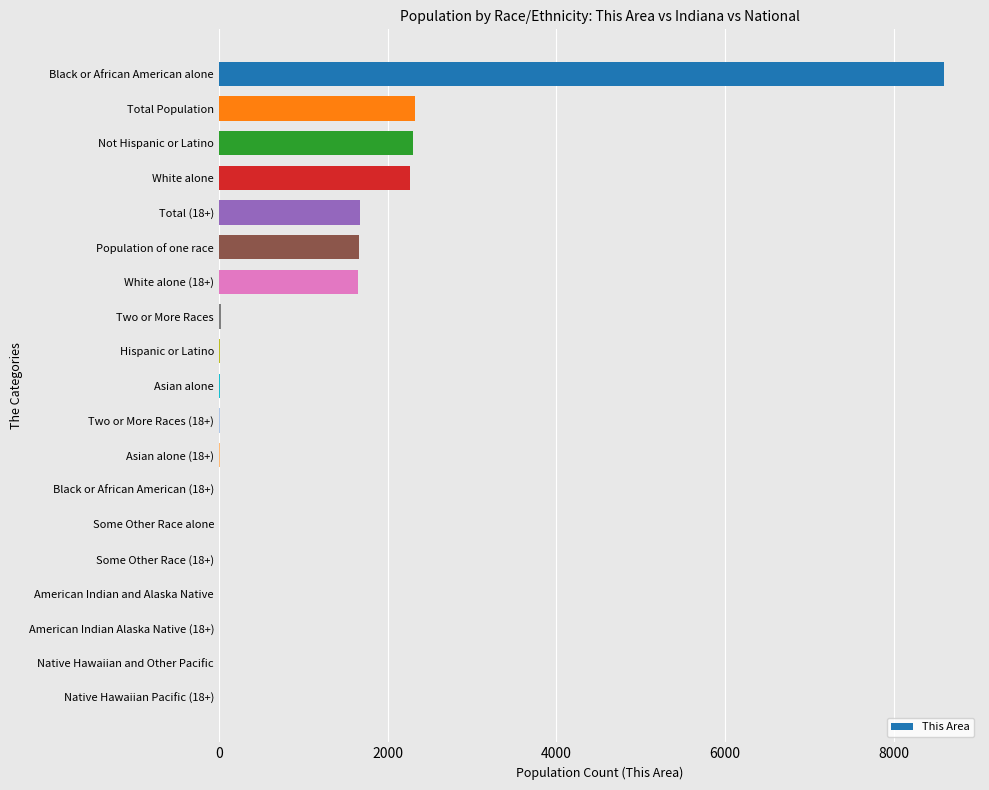

At which category does the chart reach its peak across all series?

Black or African American alone